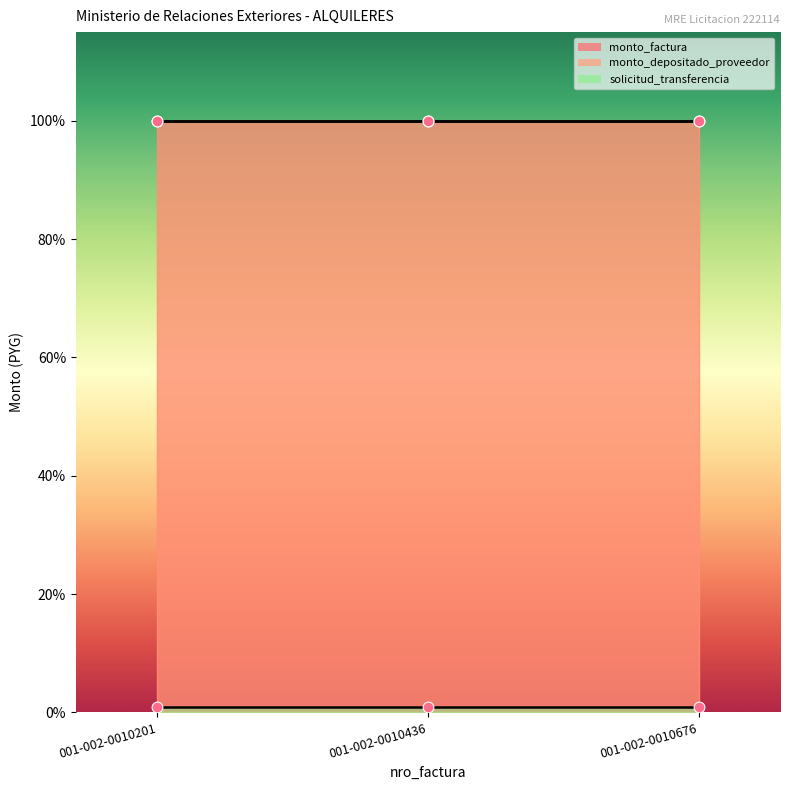

At which category is the sum across all series the highest?

001-002-0010201